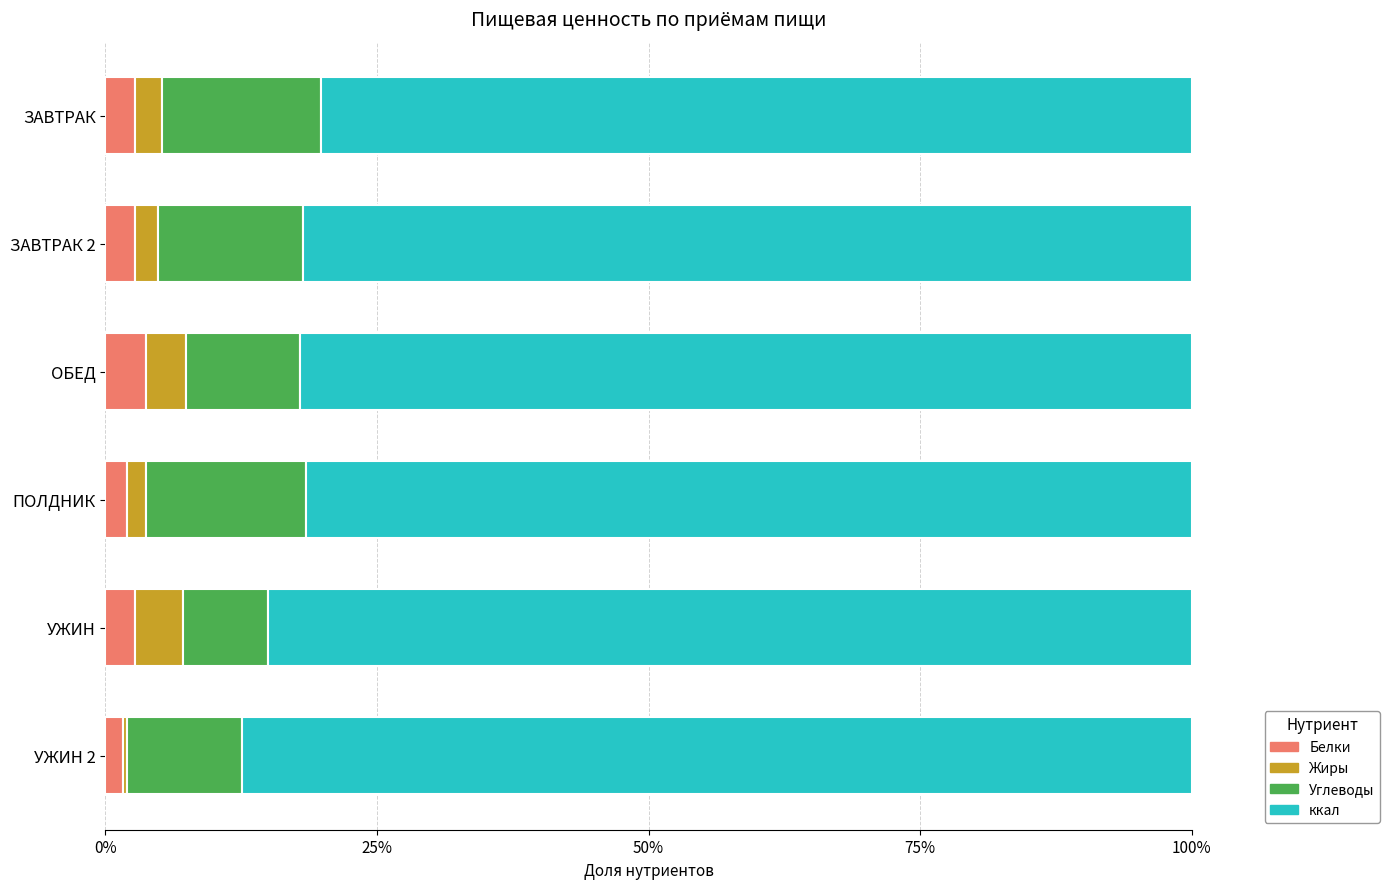

What value does the Белки series have at ОБЕД?

3.7